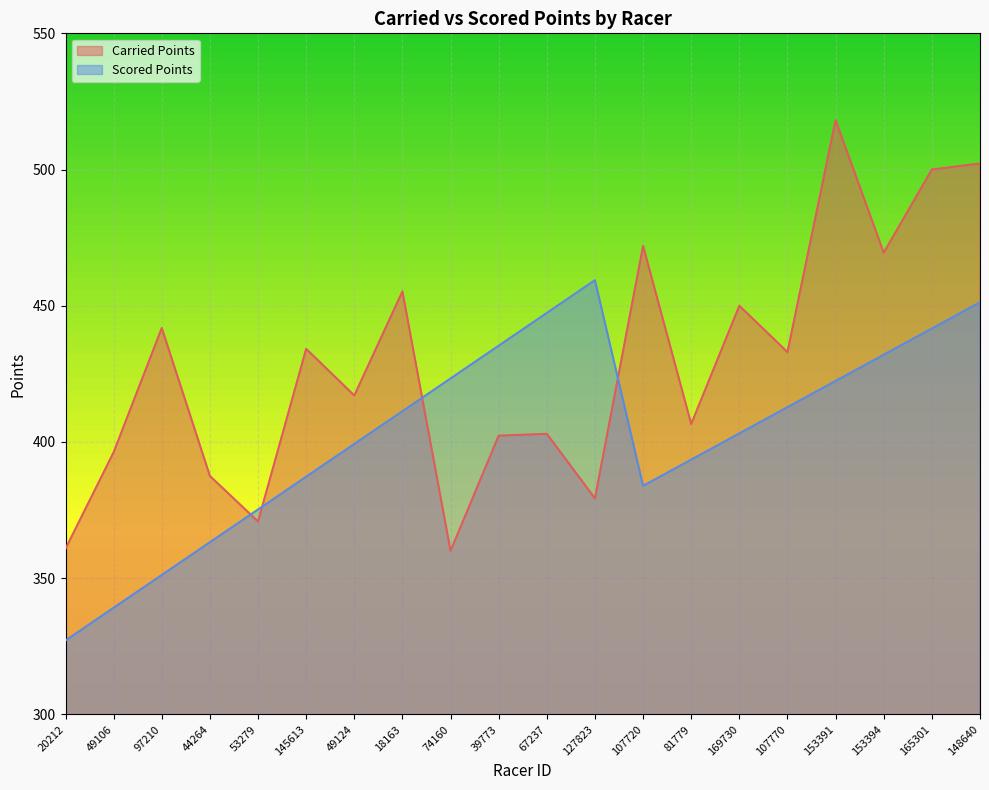

What is the difference between the maximum and minimum values in the Scored Points series?

132.3